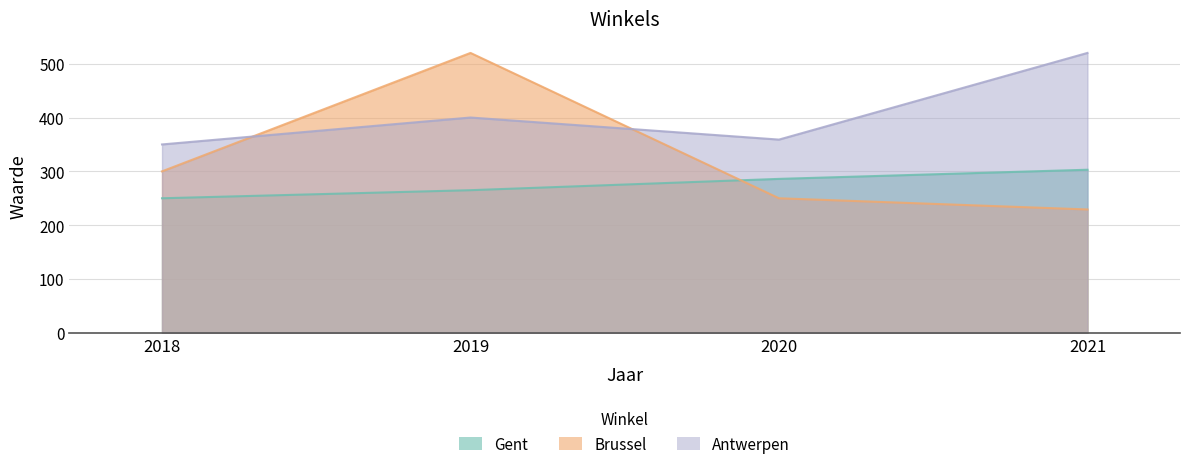

List the series in order of their overall mean, lowest first.

Gent, Brussel, Antwerpen